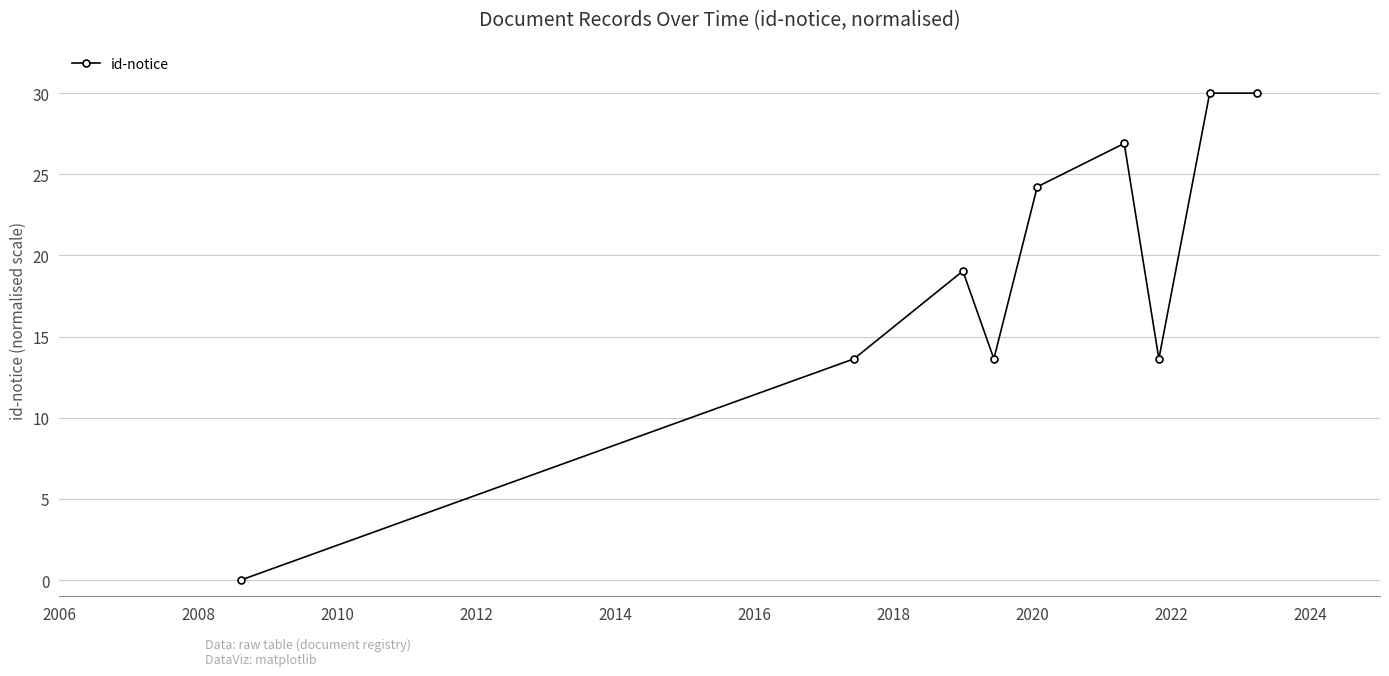

What is the greatest value displayed?

30.0